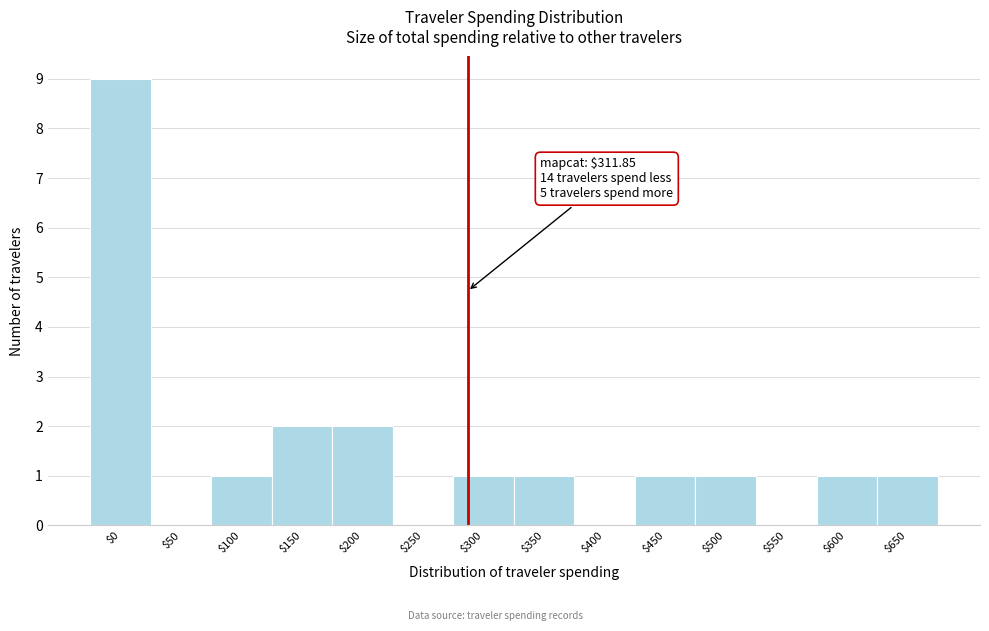

Which label corresponds to the largest value in the chart?

$0